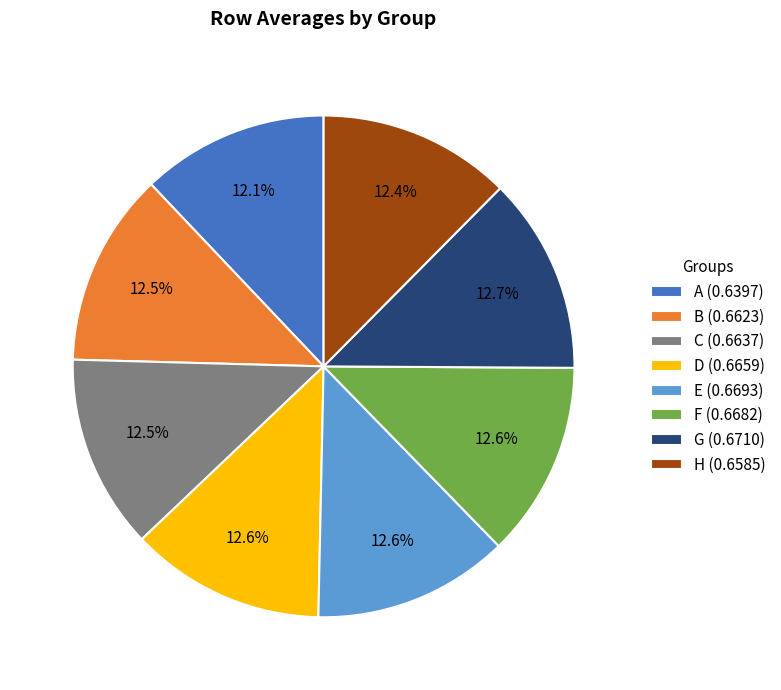

How many slices are in this pie chart?

8